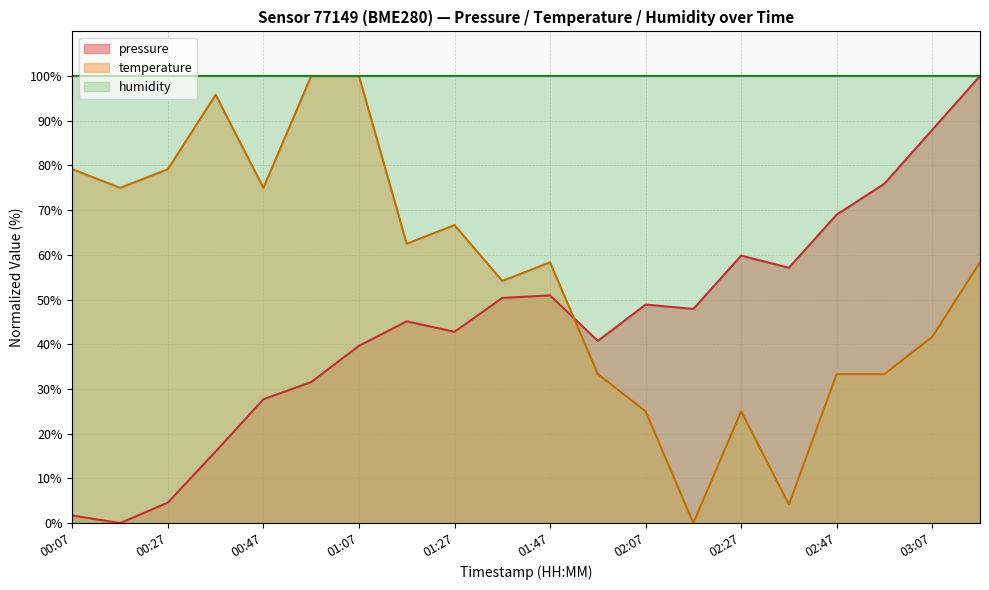

Is it true that pressure equals 40.8 at 01:57?

True